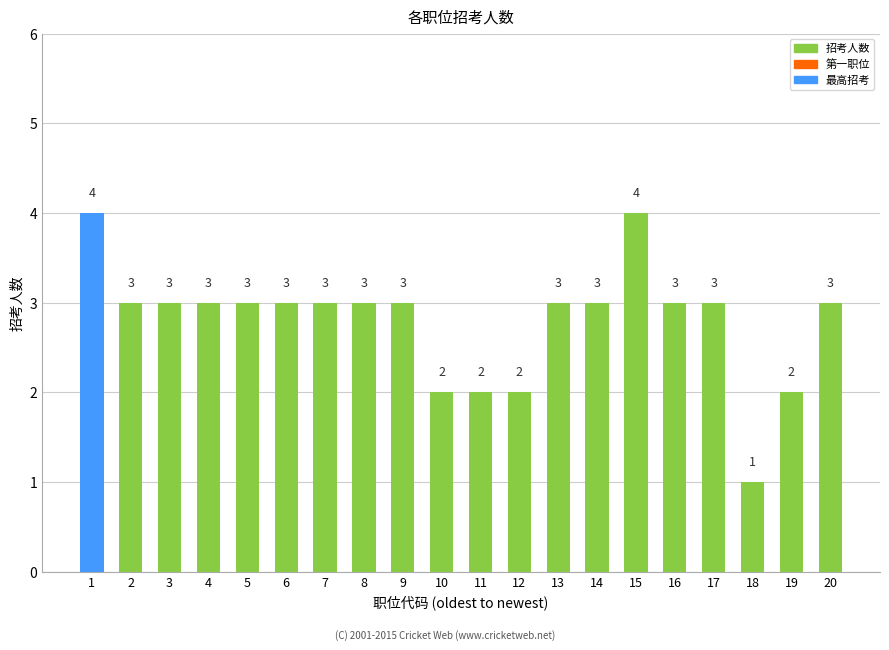

Is it true that the value at 1 is 6?

False